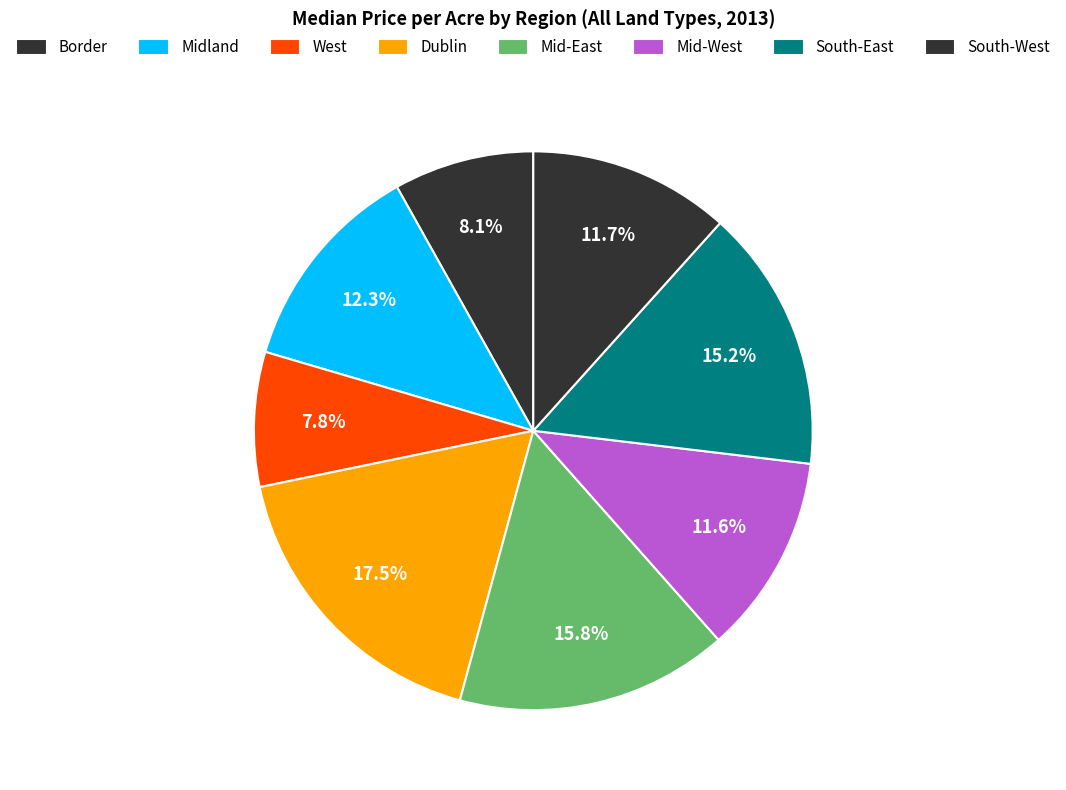

To the nearest percent, what portion does Border represent?

8%